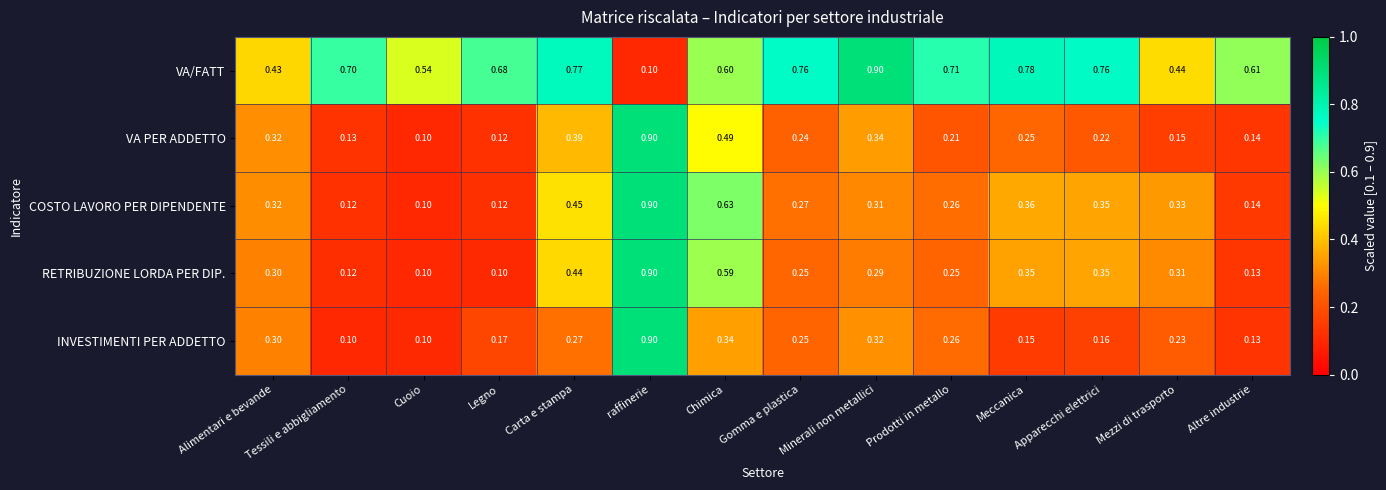

Which category has the highest value in the VA PER ADDETTO series?

raffinerie